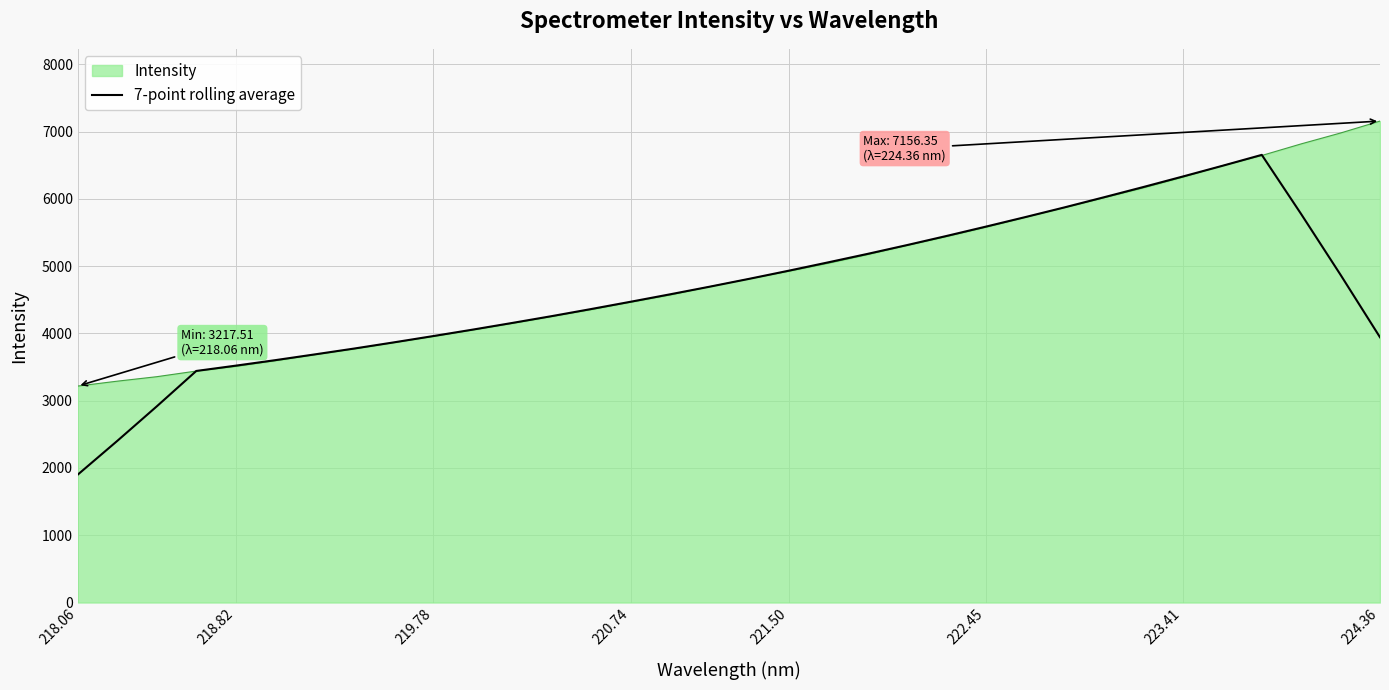

Count the number of data series in this chart.

2